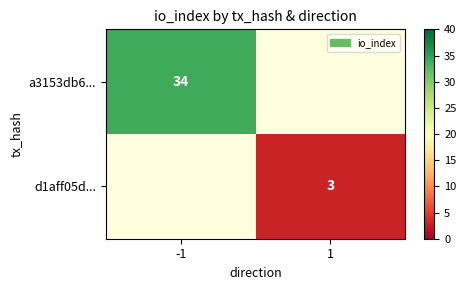

Is it true that d1aff05d... equals 4 at 1?

False